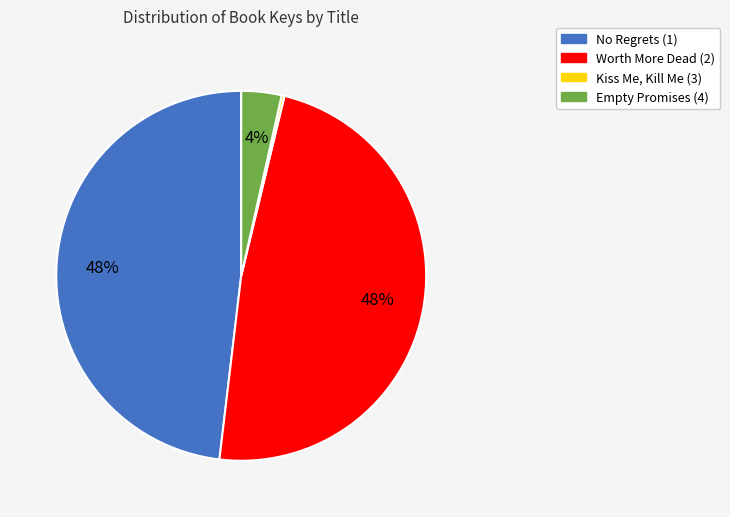

Is it true that No Regrets (1) is 34% of the pie?

False